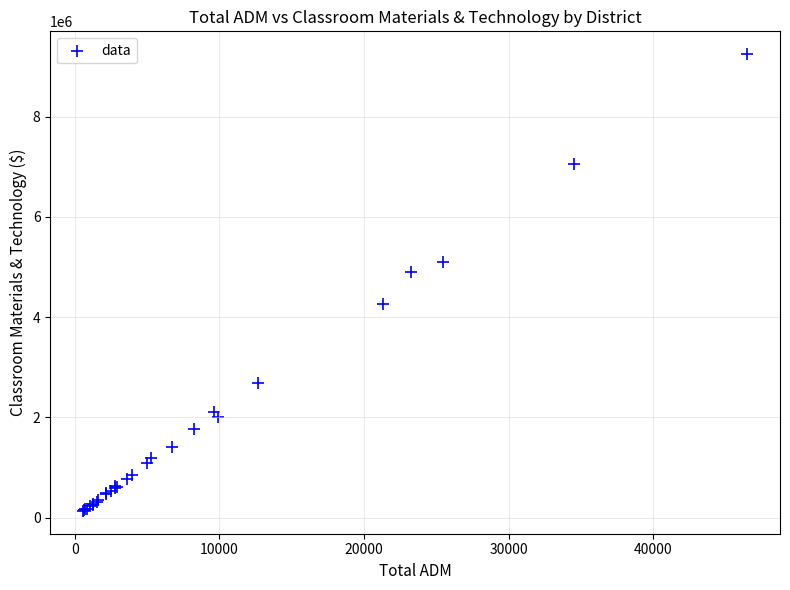

What Y value in the scatter plot is closest to 4690079?

4903689.0